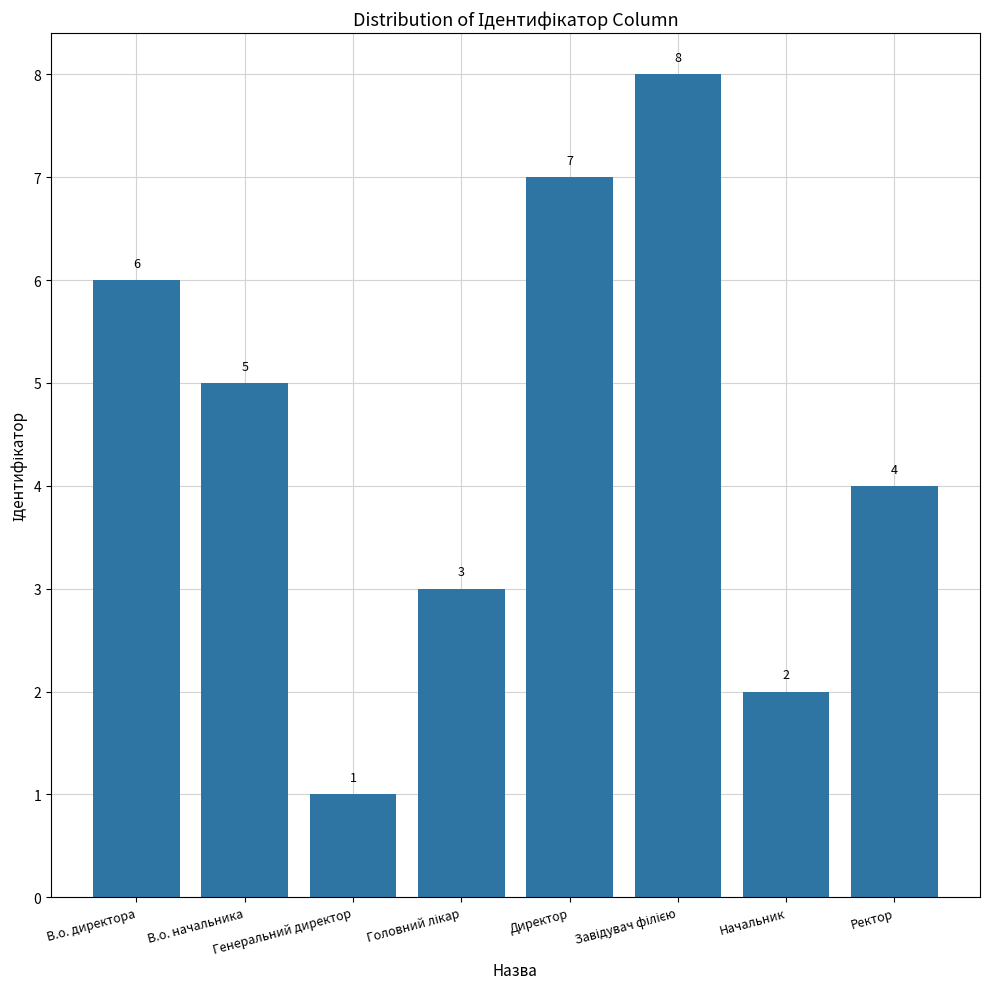

How many data points are less than 5?

4